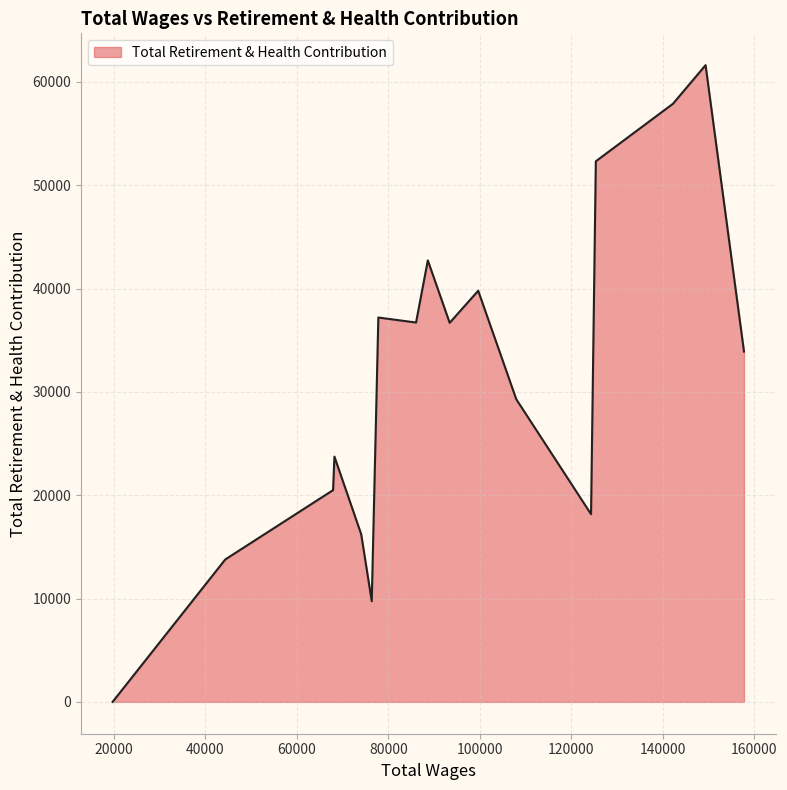

True or false: there are more than 2 points higher than both neighbors.

True